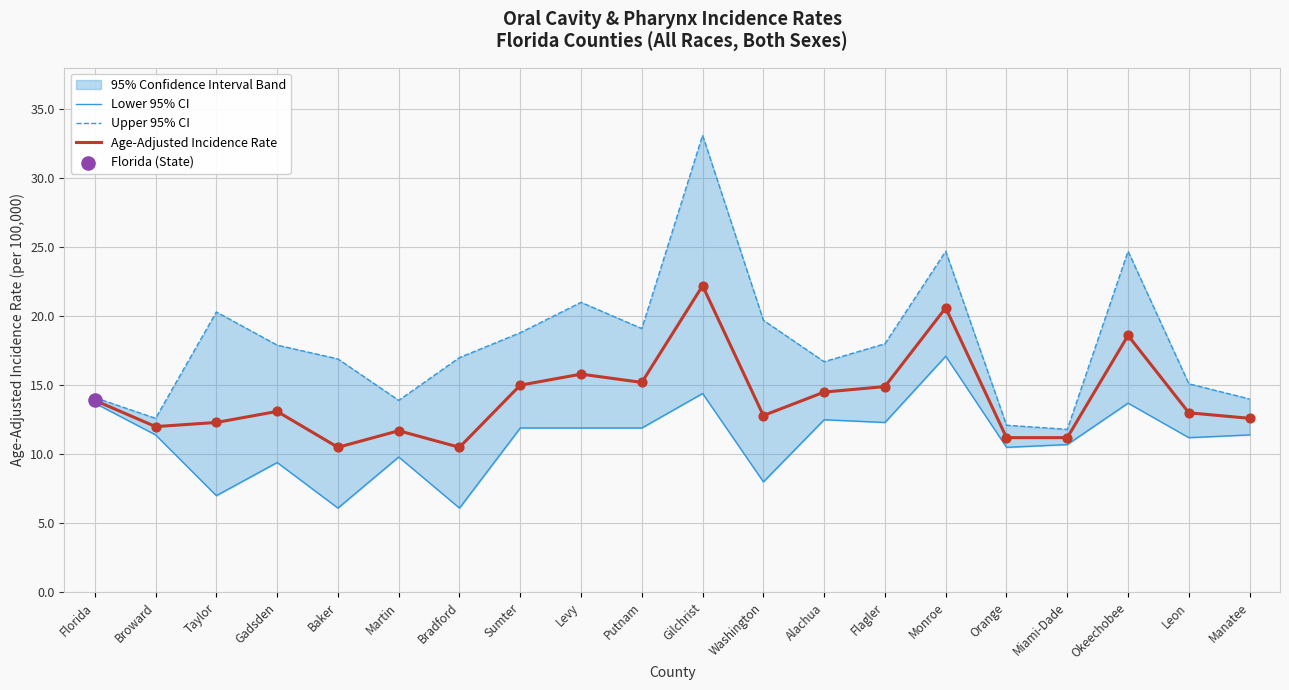

The Age-Adjusted Incidence Rate series shows 20.6 at Monroe. True or false?

True